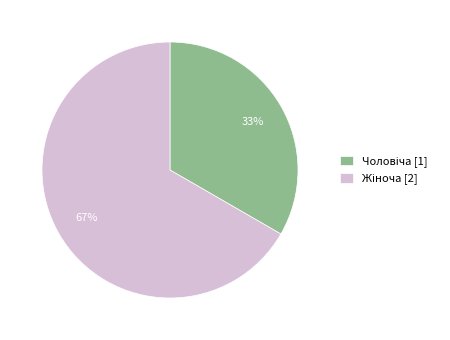

To the nearest percent, what is the average slice percentage?

50%